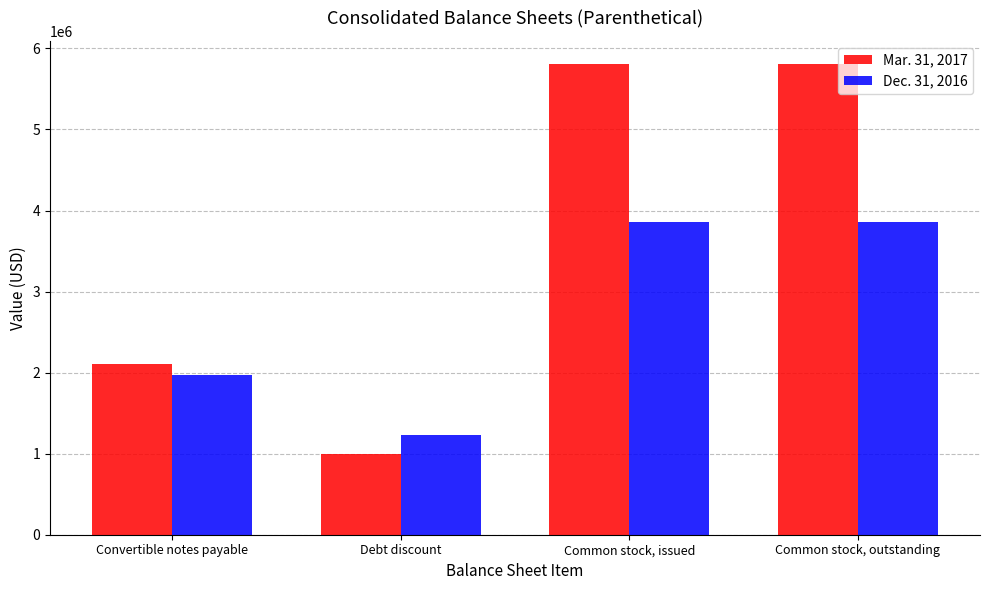

Which series has the largest total across all categories?

Mar. 31, 2017